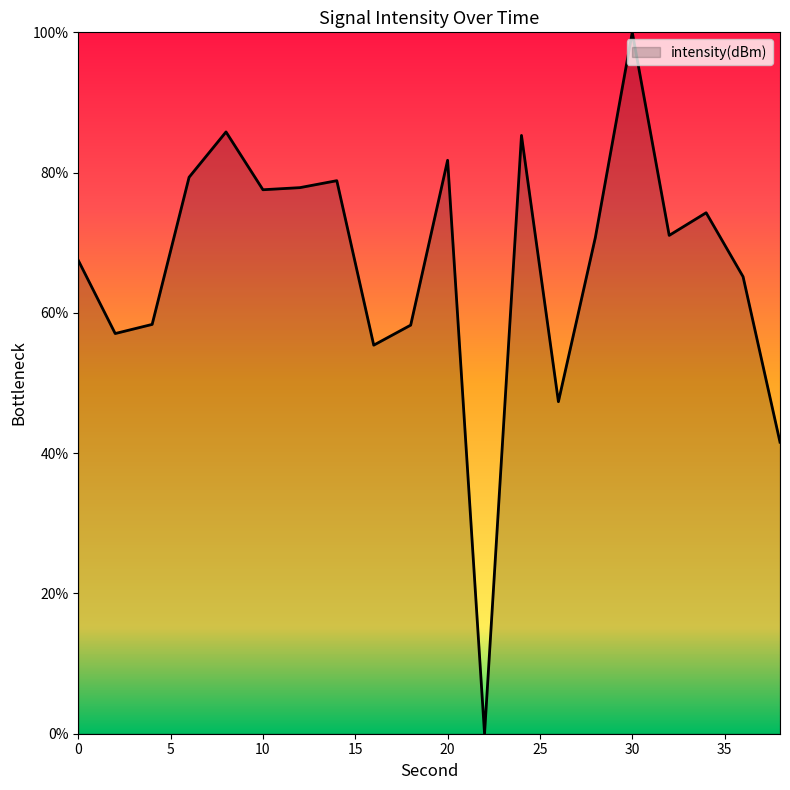

What is the maximum value shown in the chart?

100.0